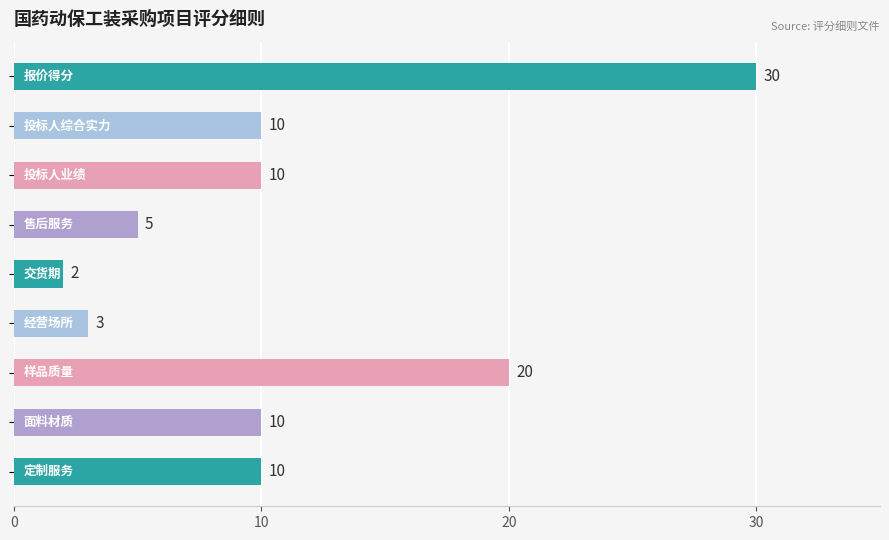

Reading top to bottom, what are all the values shown in this chart?

30	10	10	5	2	3	20	10	10